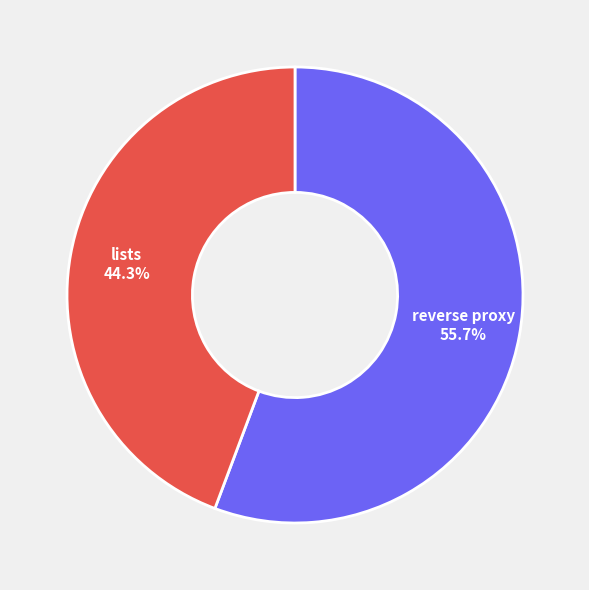

Which slice is the smallest?

lists